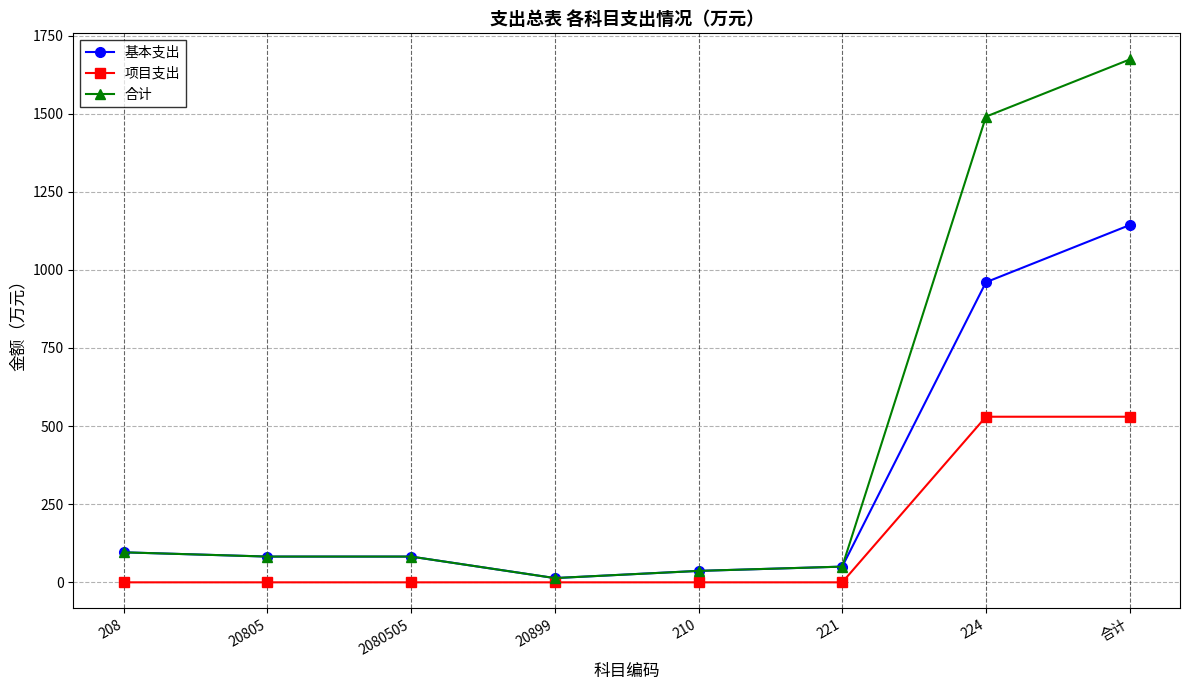

Rank the series by their average value, from highest to lowest.

合计, 基本支出, 项目支出